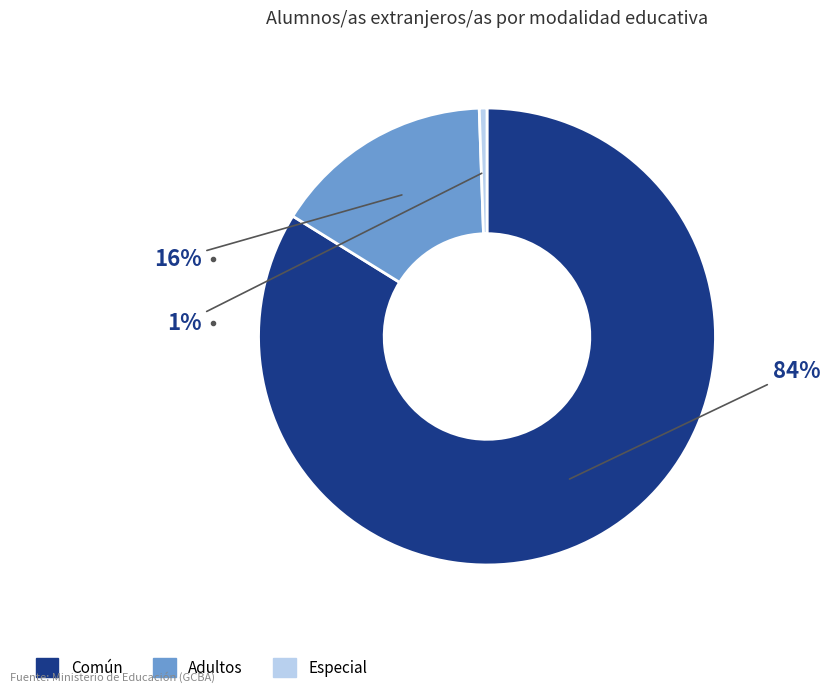

Which has a higher value, Común or Especial?

Común